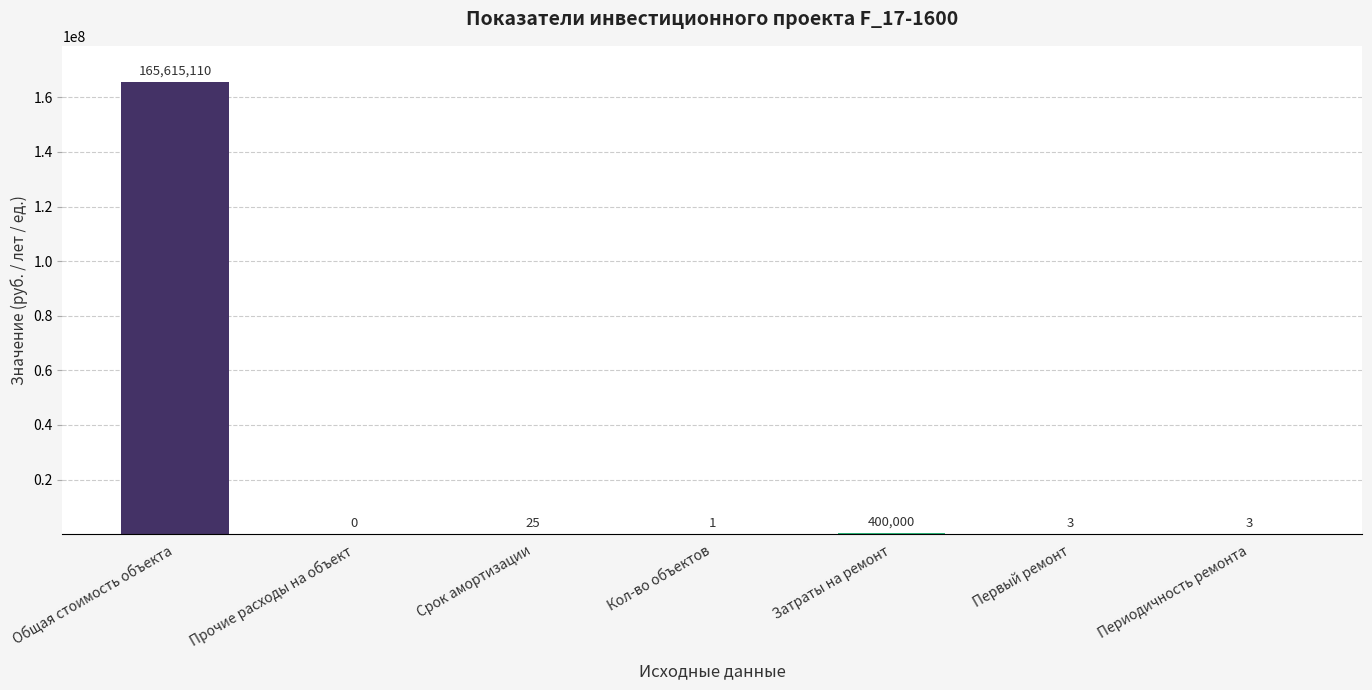

The chart shows a value of 0 at Прочие расходы на объект. True or false?

True